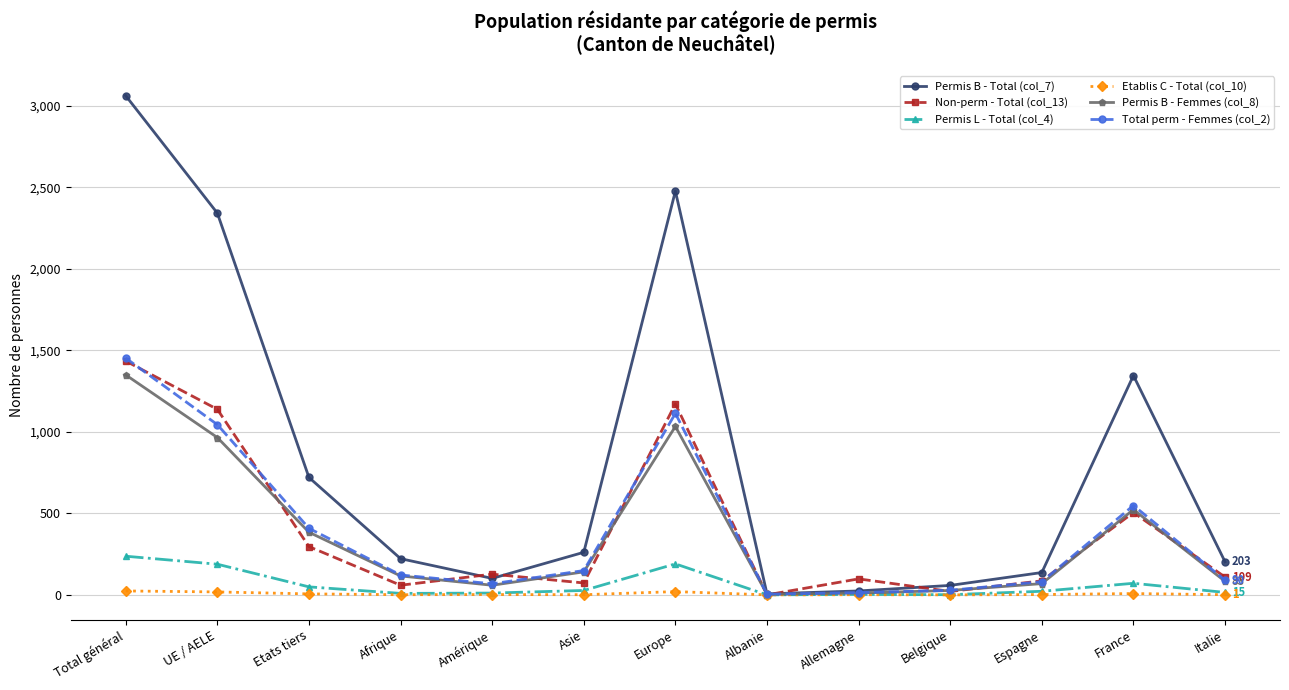

What is the greatest value displayed?

3061